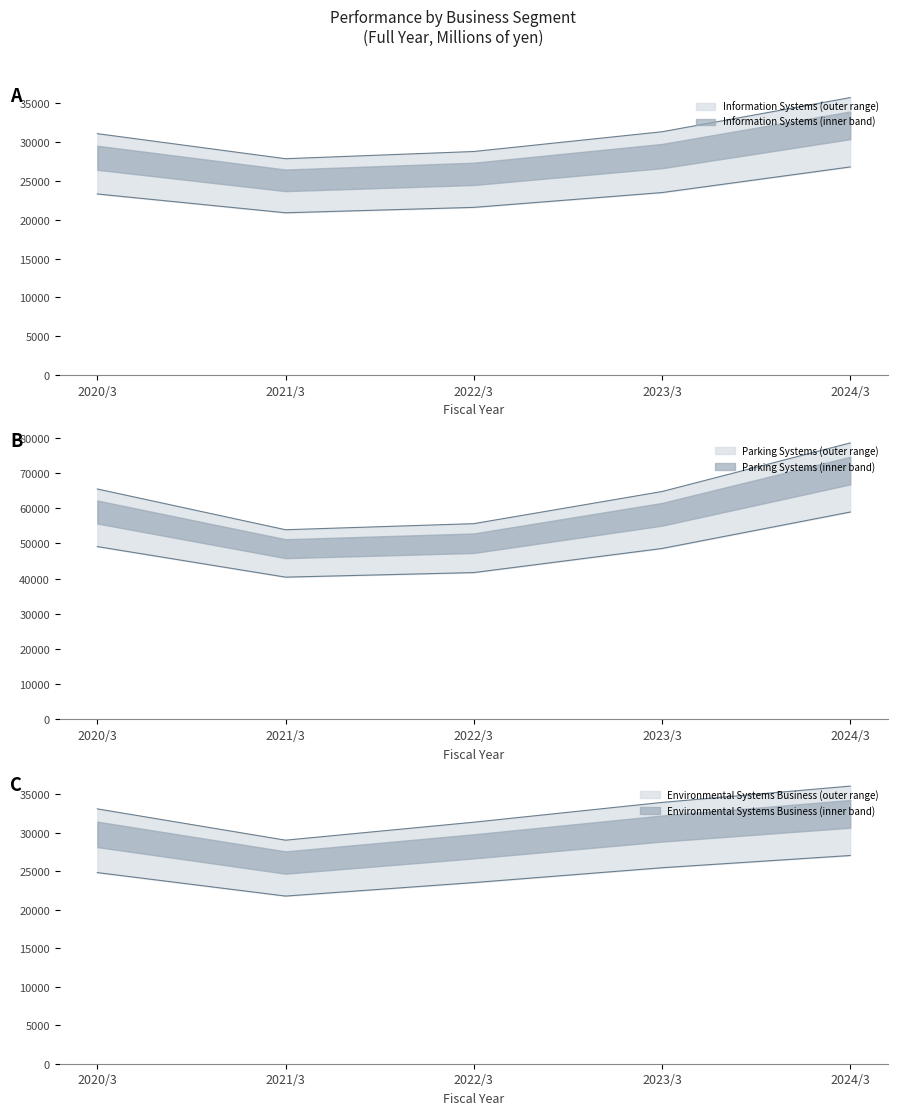

Where is the first local minimum for Information Systems lower?

2021/3